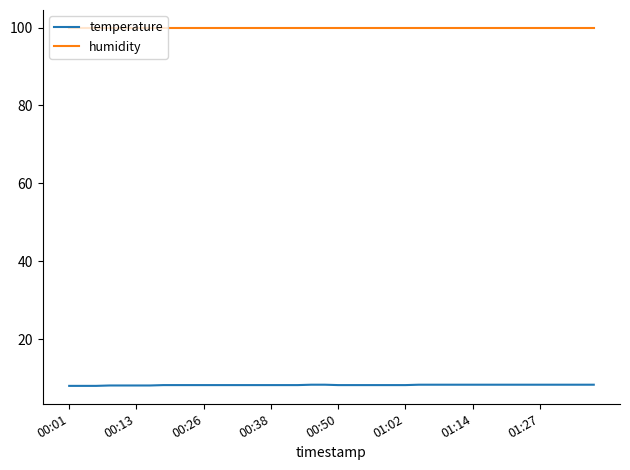

What is the smallest value displayed?

8.1